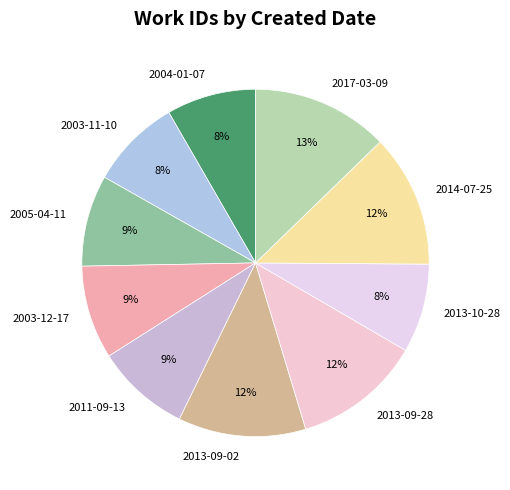

Does 2013-09-28 represent more than half of the total?

No